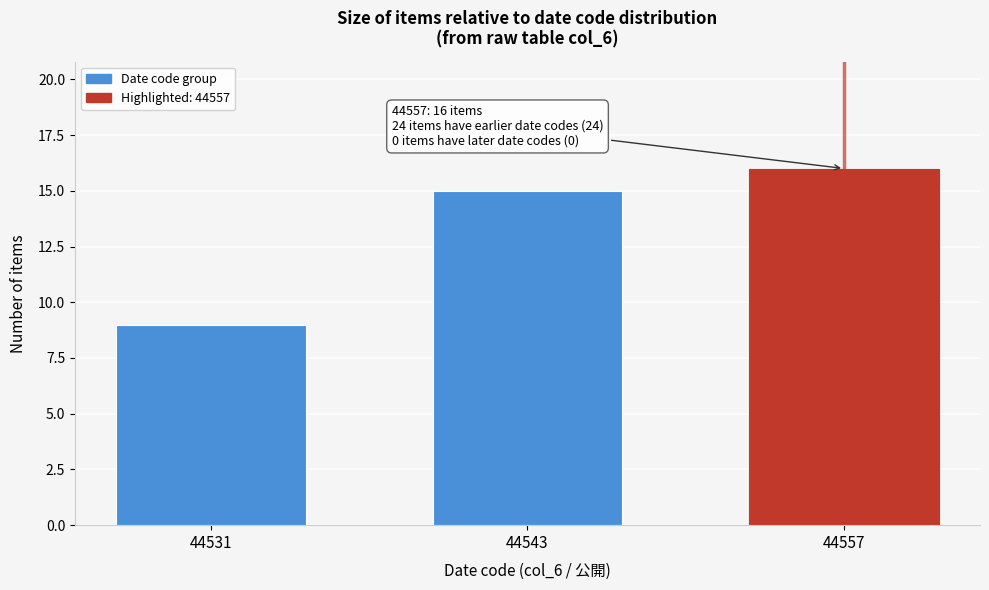

Reading left to right, list all the values displayed in this chart.

9	15	16